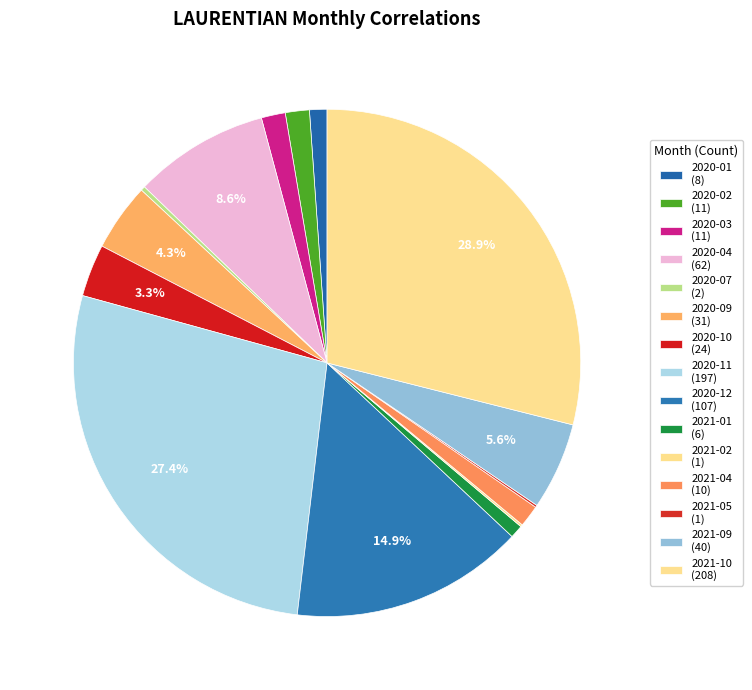

Count the number of slices in the pie.

15